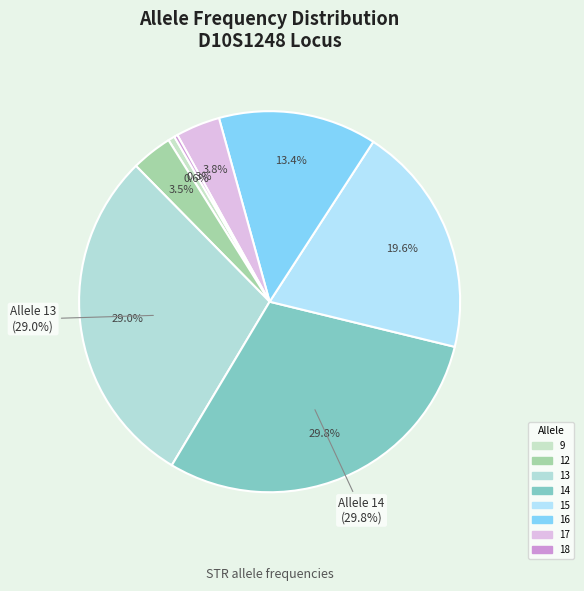

Count the number of slices in the pie.

8